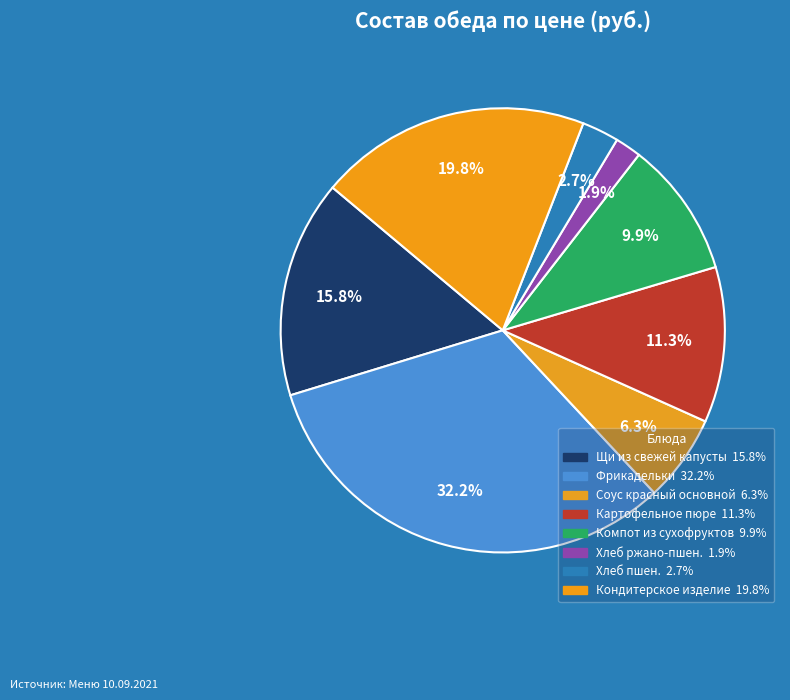

Which slice is the smallest?

Хлеб ржано-пшен.